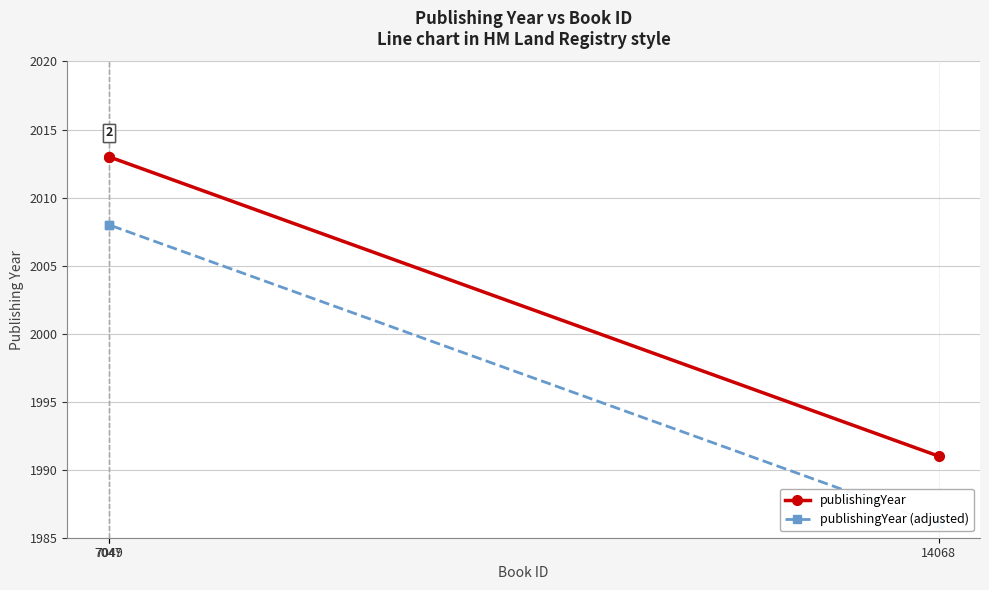

Rank the series by their maximum value, from lowest to highest.

publishingYear (adjusted), publishingYear